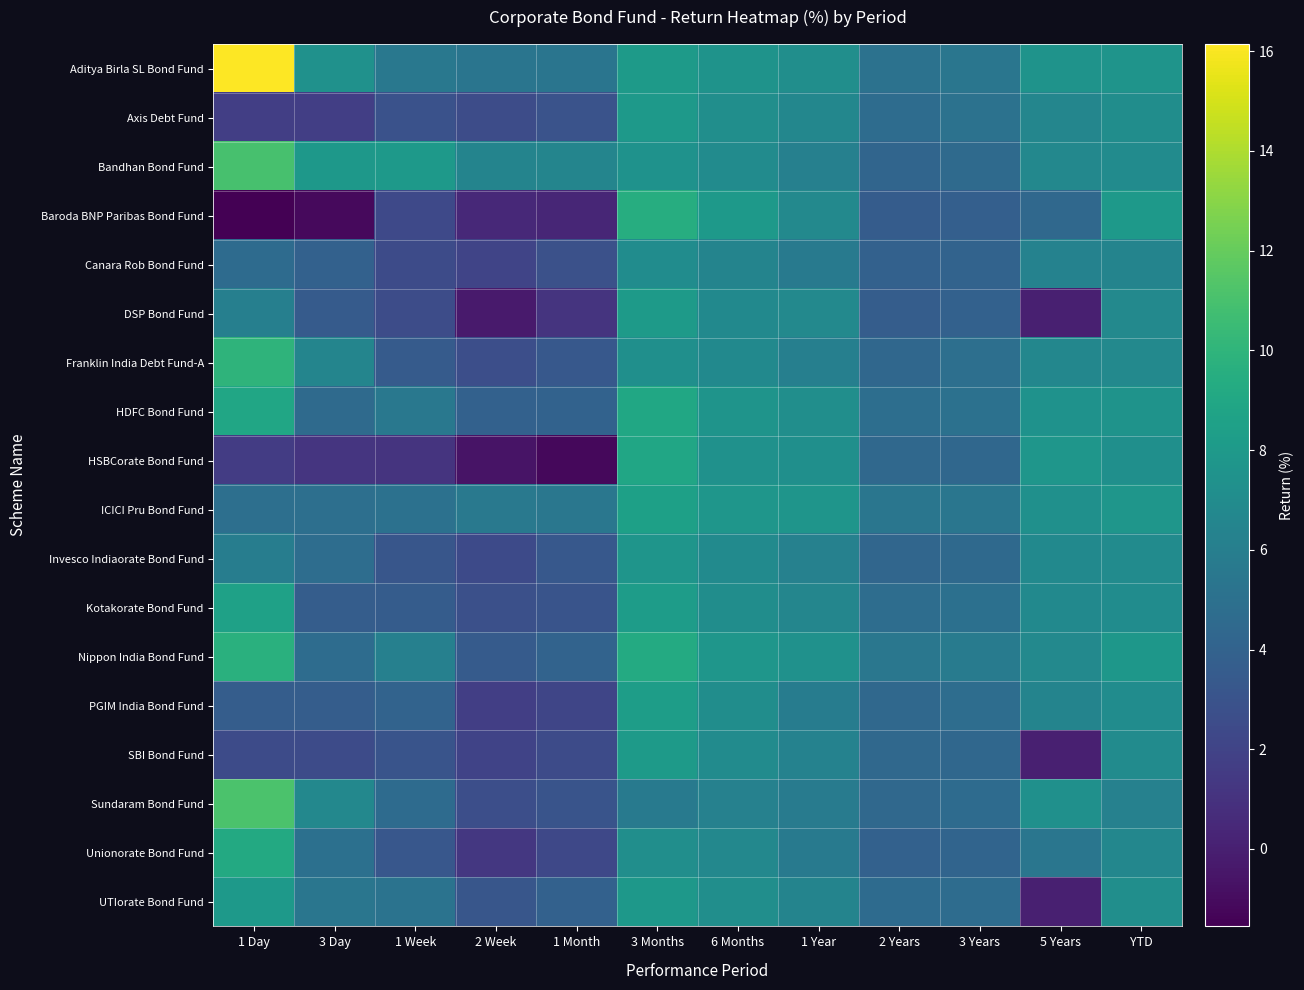

Rank the series at 3 Day from highest to lowest value.

Bandhan Bond Fund, Aditya Birla SL Bond Fund, Sundaram Bond Fund, Franklin India Debt Fund-A, UTIorate Bond Fund, Unionorate Bond Fund, ICICI Pru Bond Fund, Invesco Indiaorate Bond Fund, Nippon India Bond Fund, HDFC Bond Fund, Canara Rob Bond Fund, PGIM India Bond Fund, Kotakorate Bond Fund, DSP Bond Fund, SBI Bond Fund, Axis Debt Fund, HSBCorate Bond Fund, Baroda BNP Paribas Bond Fund